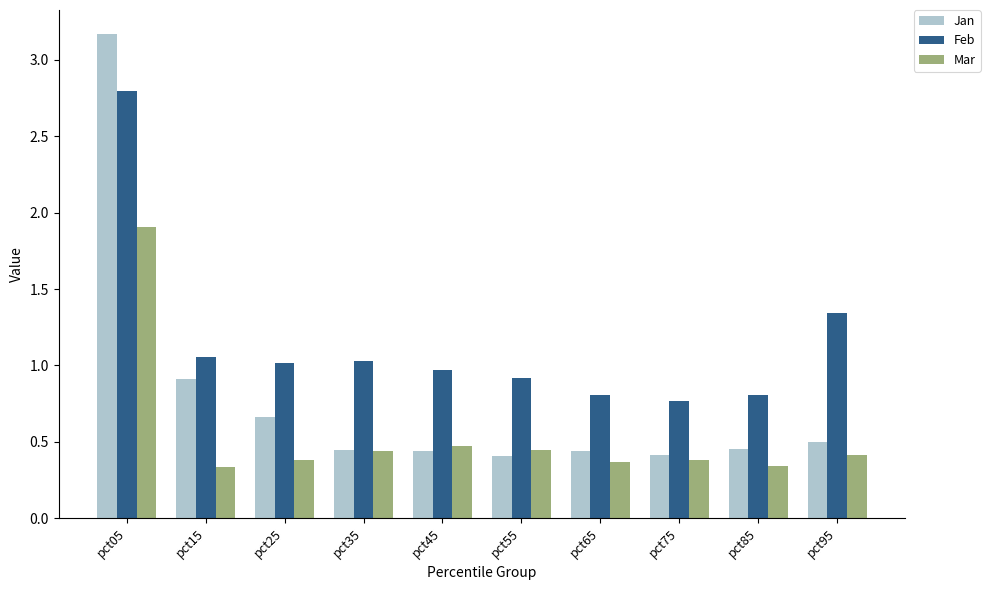

List the series in order of their overall mean, highest first.

Feb, Jan, Mar